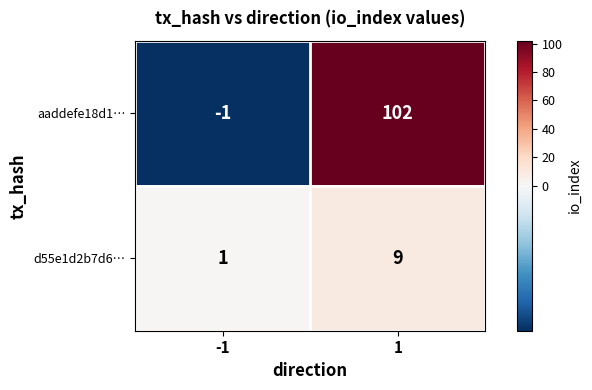

What is the greatest value displayed?

102